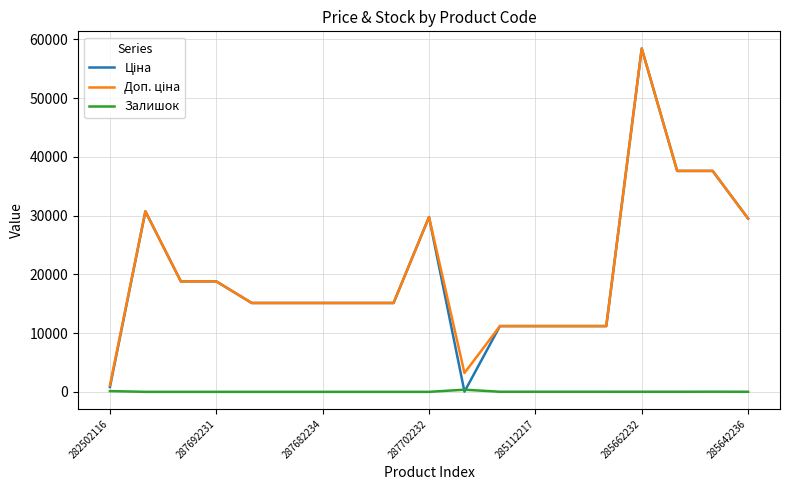

What is the maximum value shown in the chart?

58426.5